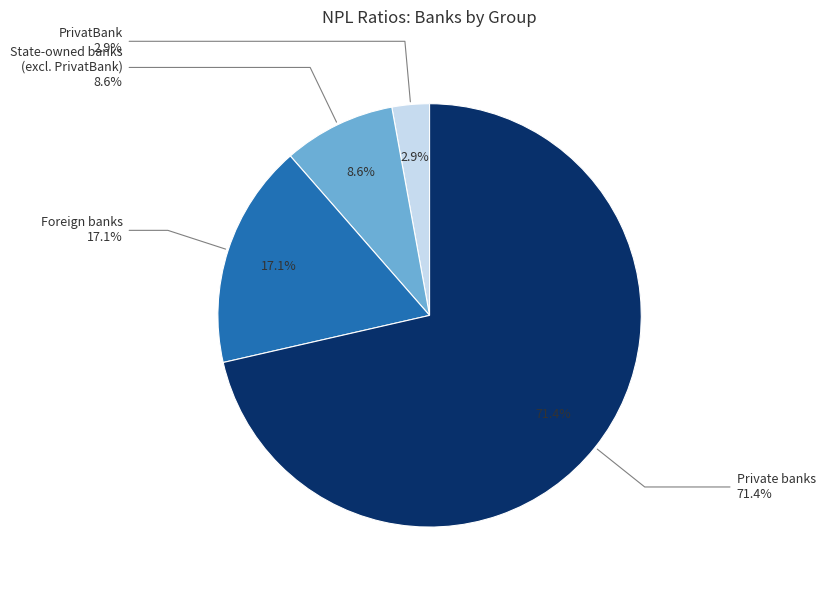

How many segments does this pie chart have?

4